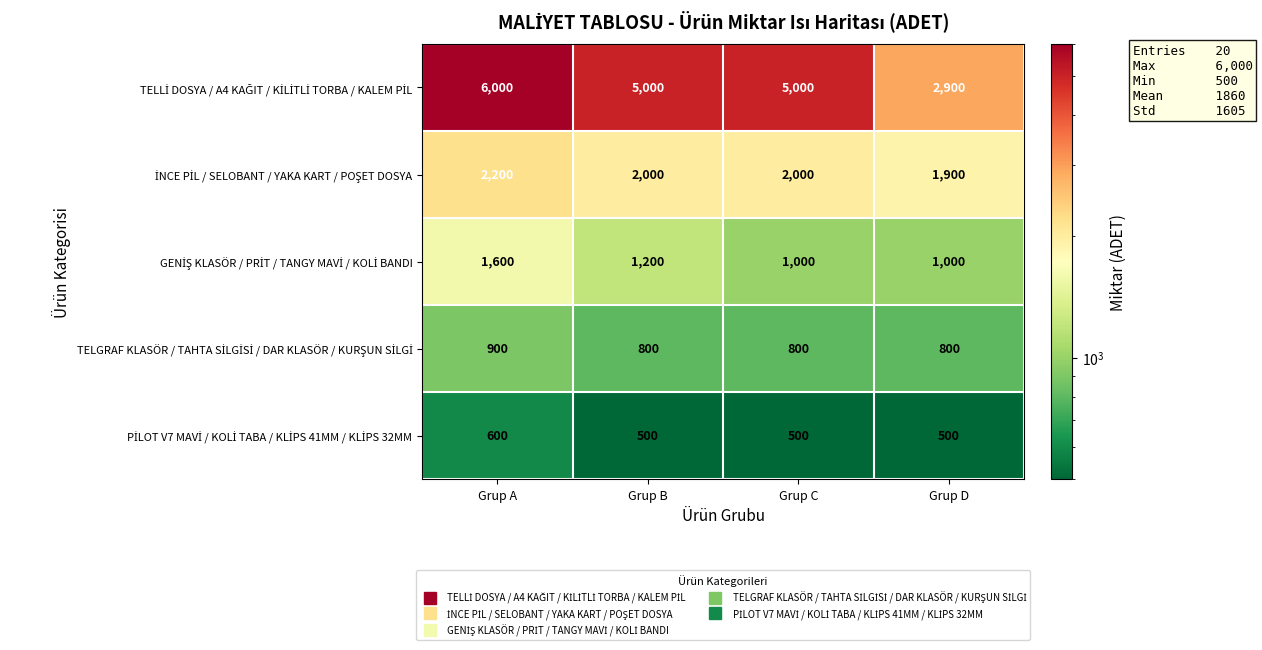

What is the difference between the highest and lowest values at Grup A?

5400